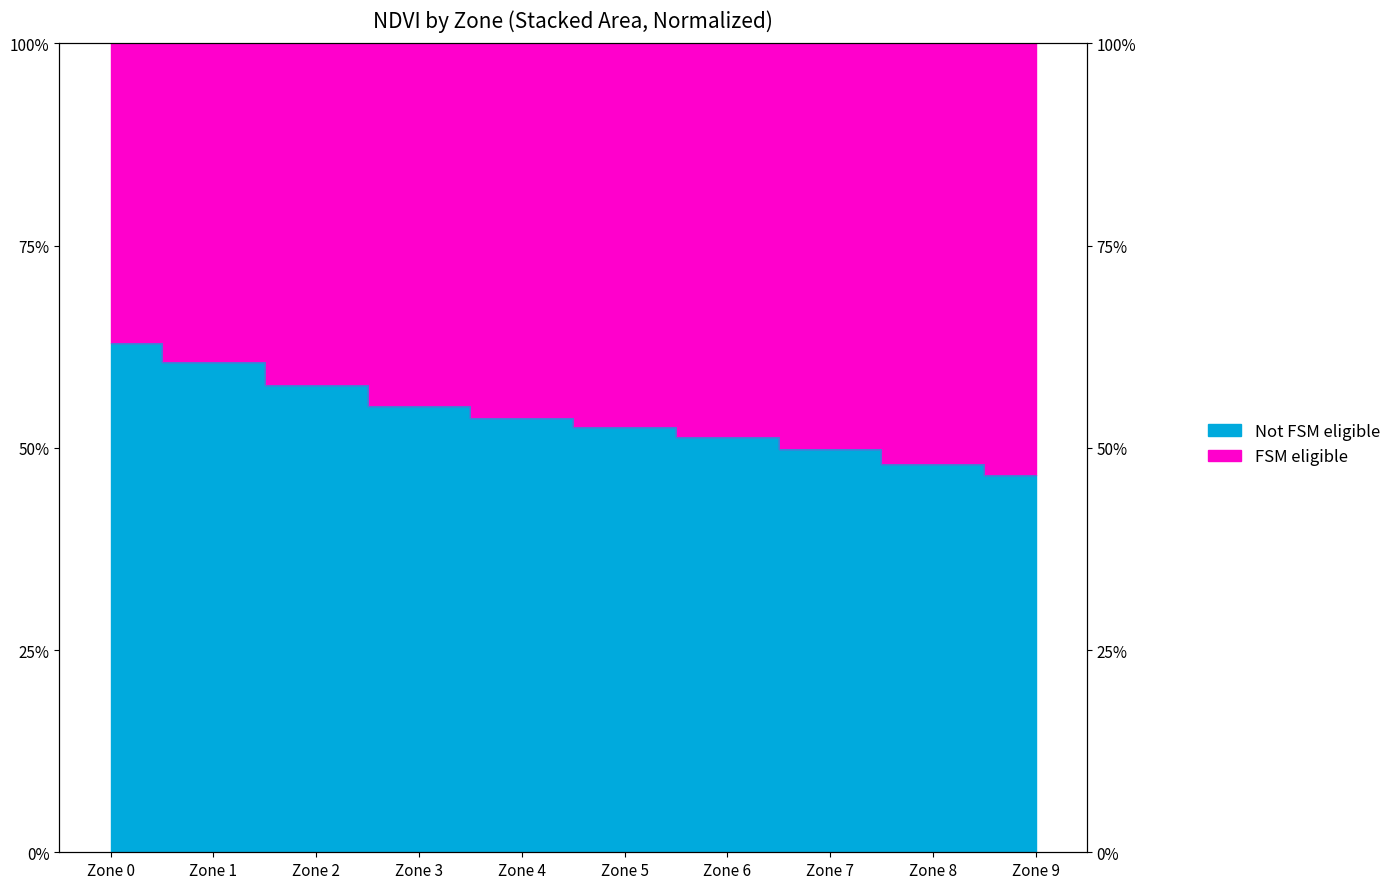

The chart shows a value of 0.2 at Zone 4. True or false?

False